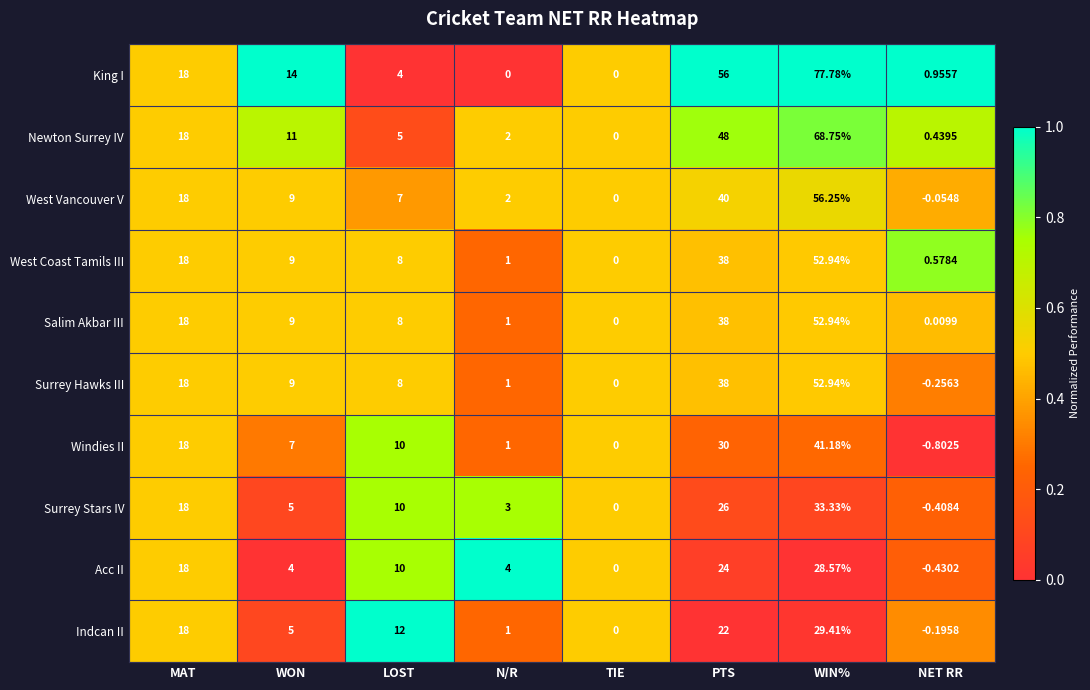

Between N/R and PTS, which series saw the biggest shift?

King I